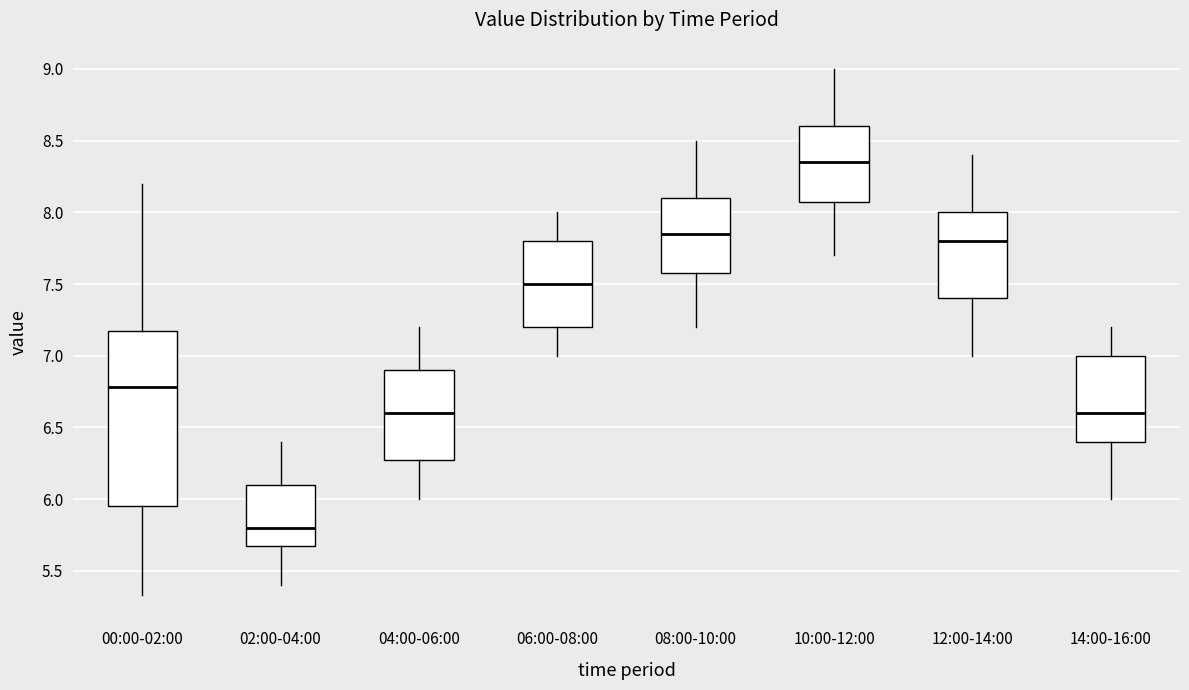

Reading left to right, read every box against the y-axis: the position of its median line, the range the box covers, and the ends of its whiskers. The values are not printed on the chart, so give them approximately, as read against the axis.

00:00-02:00: median 6.80, box 5.95 to 7.15, whiskers 5.35 to 8.20
02:00-04:00: median 5.80, box 5.70 to 6.10, whiskers 5.40 to 6.40
04:00-06:00: median 6.60, box 6.30 to 6.90, whiskers 6.00 to 7.20
06:00-08:00: median 7.50, box 7.20 to 7.80, whiskers 7.00 to 8.00
08:00-10:00: median 7.85, box 7.60 to 8.10, whiskers 7.20 to 8.50
10:00-12:00: median 8.35, box 8.10 to 8.60, whiskers 7.70 to 9.00
12:00-14:00: median 7.80, box 7.40 to 8.00, whiskers 7.00 to 8.40
14:00-16:00: median 6.60, box 6.40 to 7.00, whiskers 6.00 to 7.20